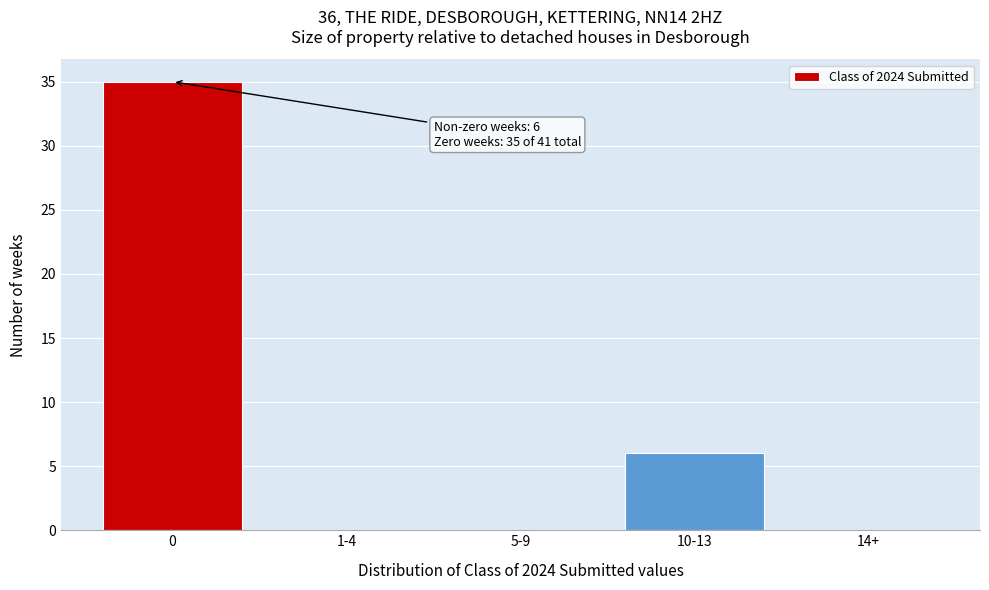

Reading left to right, what are all the values shown in this chart?

0=35	1-4=0	5-9=0	10-13=6	14+=0